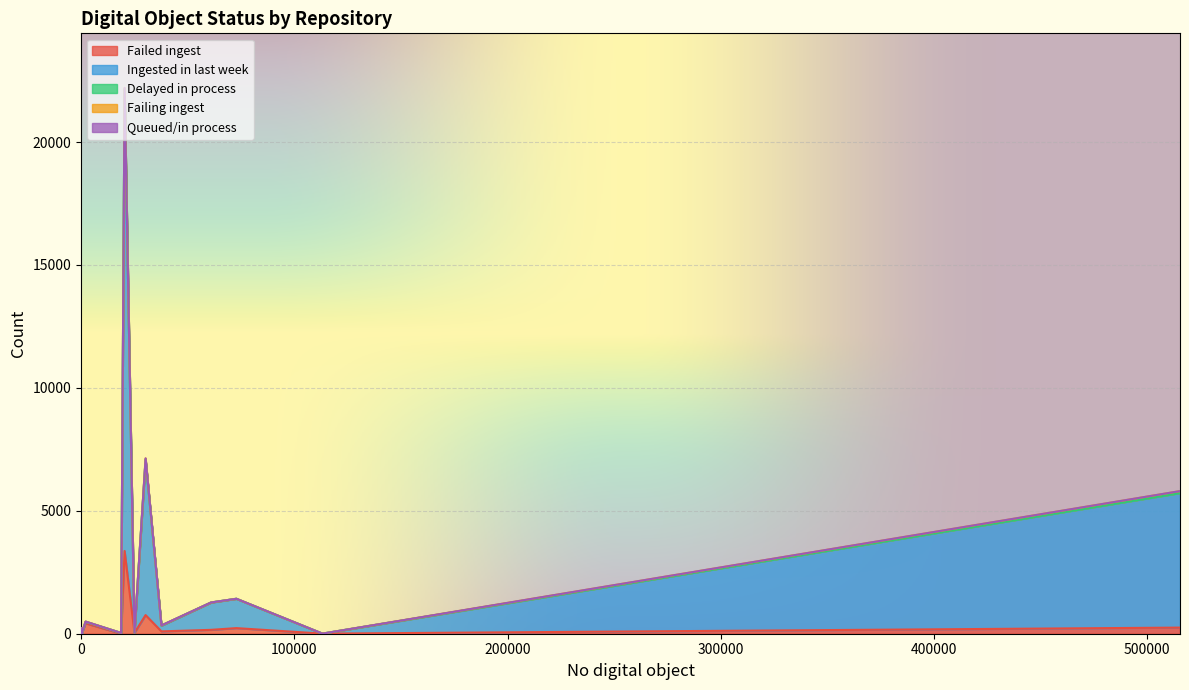

Which category has the highest value in the Failing ingest series?

37